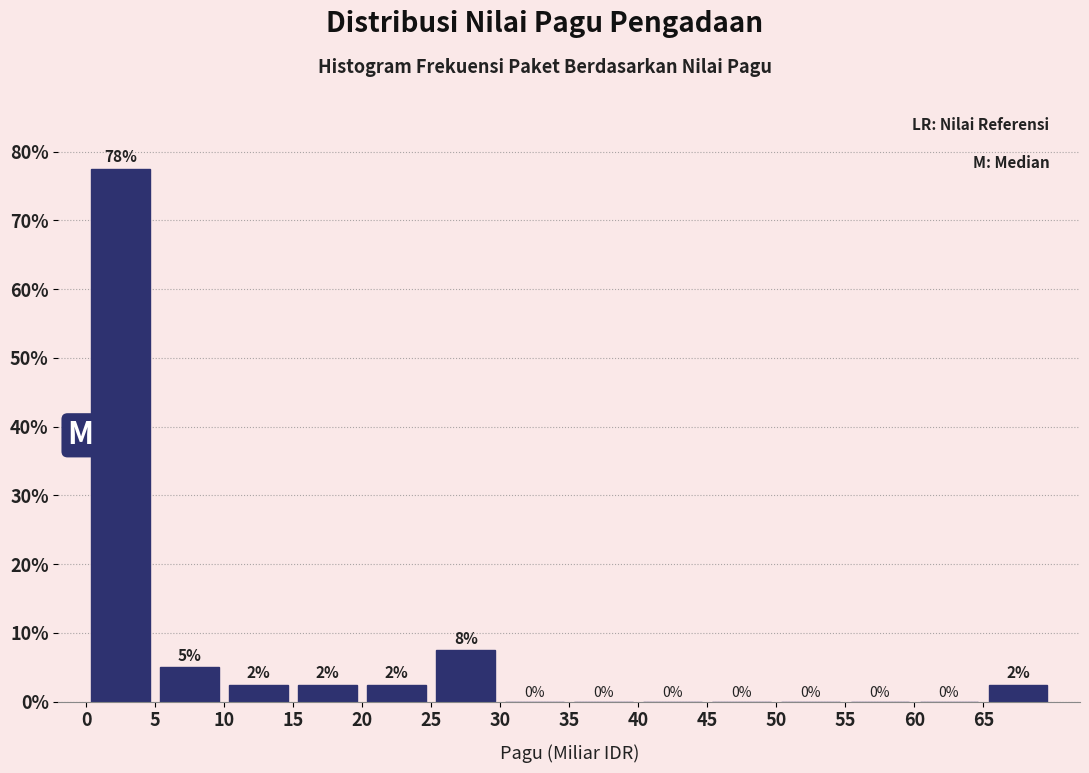

Which range on the x-axis has the tallest bar?

0 to 5